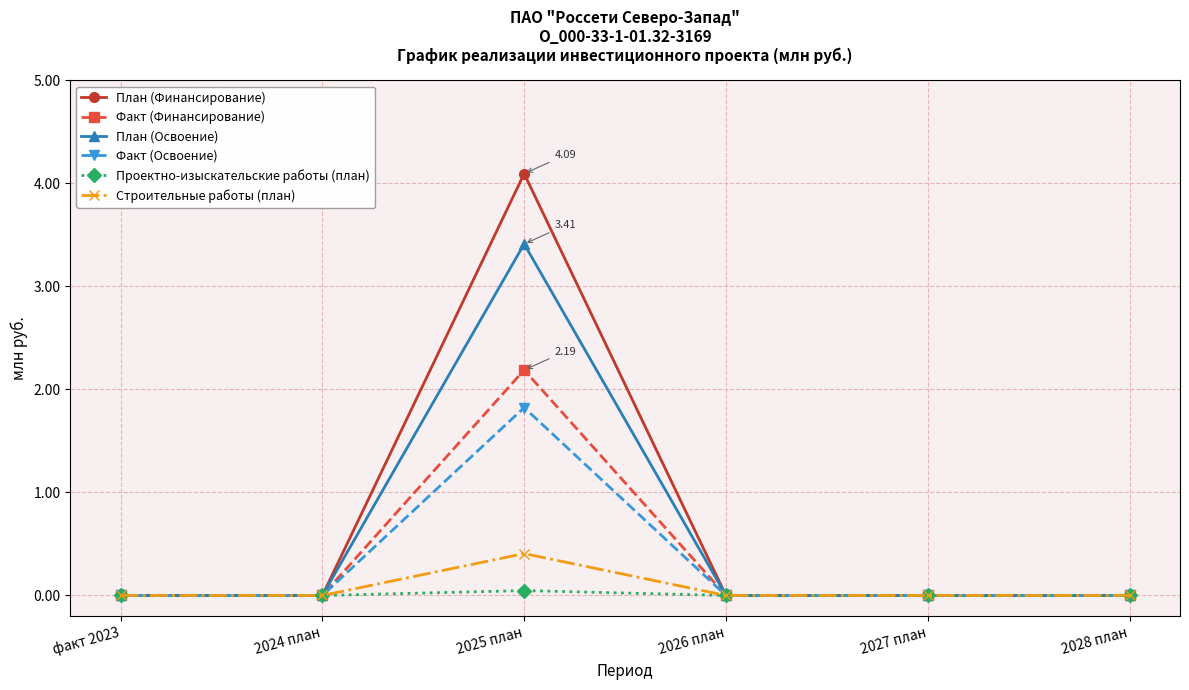

Count the План (Освоение) values in the range 0 to 1.

5